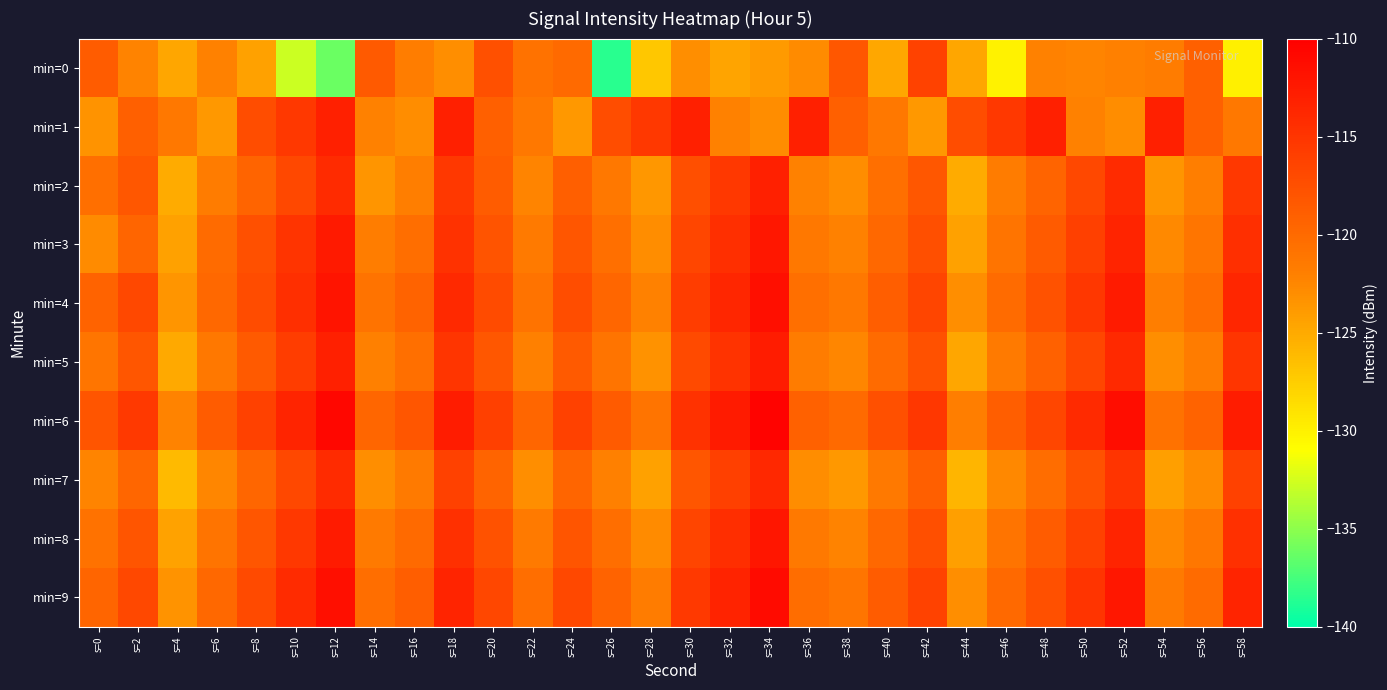

Reading left to right, extract all data points from this chart.

min=0: s=0=-118.7	s=2=-122.3	s=4=-124.7	s=6=-122.1	s=8=-124.3	s=10=-132.7	s=12=-136.2	s=14=-118.5	s=16=-121.8	s=18=-123.0	s=20=-117.5	s=22=-120.8	s=24=-120.0	s=26=-138.5	s=28=-127.0	s=30=-123.1	s=32=-124.6	s=34=-123.8	s=36=-122.8	s=38=-118.2	s=40=-124.9	s=42=-116.3	s=44=-124.7	s=46=-130.1	s=48=-122.2	s=50=-122.4	s=52=-122.0	s=54=-121.6	s=56=-119.1	s=58=-130.0
min=1: s=0=-123.4	s=2=-119.0	s=4=-121.3	s=6=-123.7	s=8=-117.4	s=10=-115.3	s=12=-113.1	s=14=-122.1	s=16=-122.9	s=18=-113.1	s=20=-119.0	s=22=-121.3	s=24=-123.7	s=26=-117.4	s=28=-115.3	s=30=-113.1	s=32=-122.1	s=34=-122.9	s=36=-113.1	s=38=-119.0	s=40=-121.3	s=42=-123.7	s=44=-117.4	s=46=-115.3	s=48=-113.1	s=50=-122.1	s=52=-122.9	s=54=-113.1	s=56=-119.0	s=58=-121.3
min=2: s=0=-120.5	s=2=-118.3	s=4=-125.1	s=6=-121.7	s=8=-119.4	s=10=-116.8	s=12=-114.2	s=14=-123.5	s=16=-121.9	s=18=-115.3	s=20=-118.7	s=22=-122.4	s=24=-119.0	s=26=-121.3	s=28=-123.7	s=30=-117.4	s=32=-115.3	s=34=-113.1	s=36=-122.1	s=38=-122.9	s=40=-120.5	s=42=-118.3	s=44=-125.1	s=46=-121.7	s=48=-119.4	s=50=-116.8	s=52=-114.2	s=54=-123.5	s=56=-121.9	s=58=-115.3
min=3: s=0=-122.8	s=2=-119.5	s=4=-124.3	s=6=-120.1	s=8=-117.6	s=10=-115.0	s=12=-112.5	s=14=-121.8	s=16=-120.4	s=18=-114.7	s=20=-117.9	s=22=-121.6	s=24=-118.2	s=26=-120.5	s=28=-122.9	s=30=-116.6	s=32=-114.5	s=34=-112.3	s=36=-121.3	s=38=-122.1	s=40=-119.8	s=42=-117.5	s=44=-124.3	s=46=-120.9	s=48=-118.6	s=50=-116.0	s=52=-113.4	s=54=-122.7	s=56=-121.1	s=58=-114.5
min=4: s=0=-119.3	s=2=-116.8	s=4=-123.5	s=6=-119.8	s=8=-117.2	s=10=-114.5	s=12=-111.9	s=14=-120.8	s=16=-119.3	s=18=-113.9	s=20=-117.1	s=22=-120.8	s=24=-117.3	s=26=-119.7	s=28=-122.1	s=30=-115.8	s=32=-113.7	s=34=-111.5	s=36=-120.5	s=38=-121.3	s=40=-118.9	s=42=-116.5	s=44=-123.1	s=46=-120.1	s=48=-117.8	s=50=-115.2	s=52=-112.6	s=54=-121.9	s=56=-120.3	s=58=-113.7
min=5: s=0=-121.1	s=2=-118.2	s=4=-124.9	s=6=-121.3	s=8=-118.5	s=10=-115.8	s=12=-113.1	s=14=-122.0	s=16=-120.5	s=18=-115.1	s=20=-118.3	s=22=-122.0	s=24=-118.5	s=26=-120.9	s=28=-123.3	s=30=-117.0	s=32=-114.9	s=34=-112.7	s=36=-121.7	s=38=-122.5	s=40=-120.1	s=42=-117.7	s=44=-124.7	s=46=-121.5	s=48=-119.2	s=50=-116.6	s=52=-113.9	s=54=-123.1	s=56=-121.7	s=58=-115.1
min=6: s=0=-118.0	s=2=-115.5	s=4=-122.3	s=6=-118.7	s=8=-116.1	s=10=-113.4	s=12=-110.8	s=14=-119.7	s=16=-118.2	s=18=-112.8	s=20=-116.0	s=22=-119.7	s=24=-116.2	s=26=-118.6	s=28=-121.0	s=30=-114.7	s=32=-112.6	s=34=-110.4	s=36=-119.2	s=38=-120.0	s=40=-117.6	s=42=-115.2	s=44=-121.9	s=46=-118.9	s=48=-116.6	s=50=-114.0	s=52=-111.4	s=54=-120.7	s=56=-119.3	s=58=-112.7
min=7: s=0=-122.4	s=2=-119.7	s=4=-126.1	s=6=-122.5	s=8=-119.7	s=10=-116.9	s=12=-114.2	s=14=-123.1	s=16=-121.6	s=18=-116.2	s=20=-119.4	s=22=-123.1	s=24=-119.6	s=26=-122.0	s=28=-124.4	s=30=-118.1	s=32=-116.0	s=34=-113.8	s=36=-123.0	s=38=-123.8	s=40=-121.4	s=42=-119.0	s=44=-125.8	s=46=-122.6	s=48=-120.3	s=50=-117.7	s=52=-115.0	s=54=-124.2	s=56=-122.8	s=58=-116.2
min=8: s=0=-120.7	s=2=-118.0	s=4=-124.5	s=6=-120.9	s=8=-118.1	s=10=-115.3	s=12=-112.6	s=14=-121.5	s=16=-120.0	s=18=-114.6	s=20=-117.8	s=22=-121.5	s=24=-118.0	s=26=-120.4	s=28=-122.8	s=30=-116.5	s=32=-114.4	s=34=-112.2	s=36=-121.4	s=38=-122.2	s=40=-119.8	s=42=-117.4	s=44=-124.2	s=46=-121.0	s=48=-118.7	s=50=-116.1	s=52=-113.4	s=54=-122.6	s=56=-121.2	s=58=-114.6
min=9: s=0=-119.5	s=2=-116.9	s=4=-123.4	s=6=-119.8	s=8=-117.0	s=10=-114.2	s=12=-111.5	s=14=-120.4	s=16=-118.9	s=18=-113.5	s=20=-116.7	s=22=-120.4	s=24=-116.9	s=26=-119.3	s=28=-121.7	s=30=-115.4	s=32=-113.3	s=34=-111.1	s=36=-120.3	s=38=-121.1	s=40=-118.7	s=42=-116.3	s=44=-123.1	s=46=-119.9	s=48=-117.6	s=50=-115.0	s=52=-112.3	s=54=-121.5	s=56=-120.1	s=58=-113.5